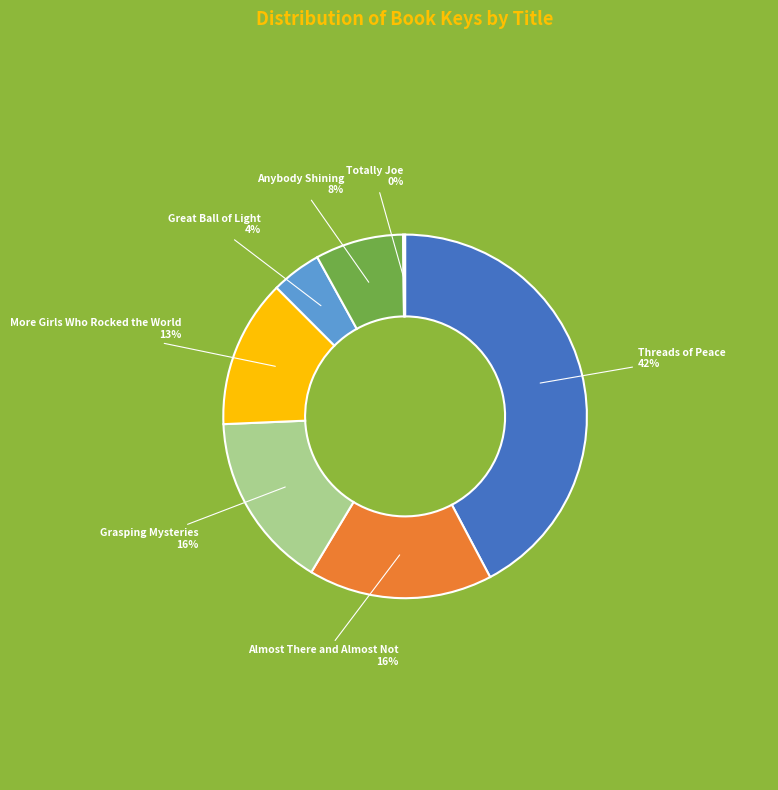

Is there any slice that represents more than half of the pie?

No